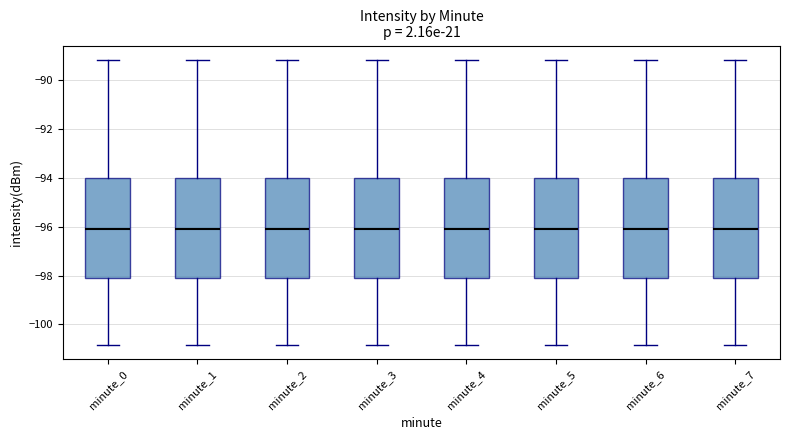

Reading left to right, read every box against the y-axis: the position of its median line, the range the box covers, and the ends of its whiskers. The values are not printed on the chart, so give them approximately, as read against the axis.

minute_0: median -96.0, box -98.2 to -94.0, whiskers -100.8 to -89.2
minute_1: median -96.0, box -98.2 to -94.0, whiskers -100.8 to -89.2
minute_2: median -96.0, box -98.2 to -94.0, whiskers -100.8 to -89.2
minute_3: median -96.0, box -98.2 to -94.0, whiskers -100.8 to -89.2
minute_4: median -96.0, box -98.2 to -94.0, whiskers -100.8 to -89.2
minute_5: median -96.0, box -98.2 to -94.0, whiskers -100.8 to -89.2
minute_6: median -96.0, box -98.2 to -94.0, whiskers -100.8 to -89.2
minute_7: median -96.0, box -98.2 to -94.0, whiskers -100.8 to -89.2